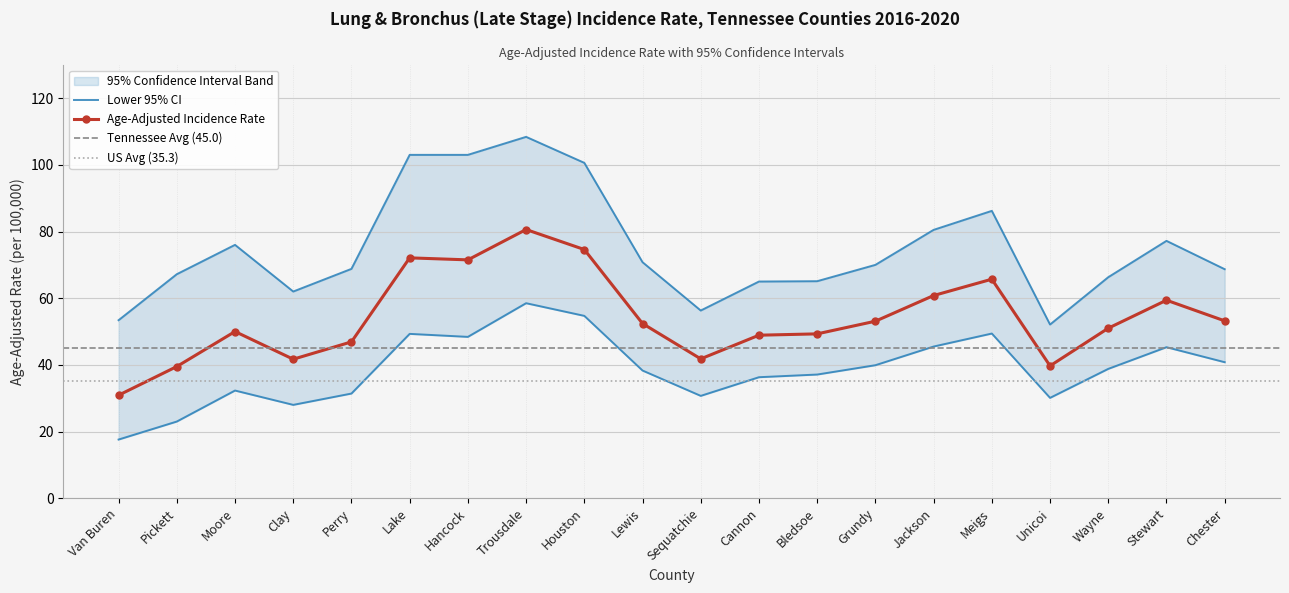

The Lower 95% CI series shows 97.2 at Houston. True or false?

False